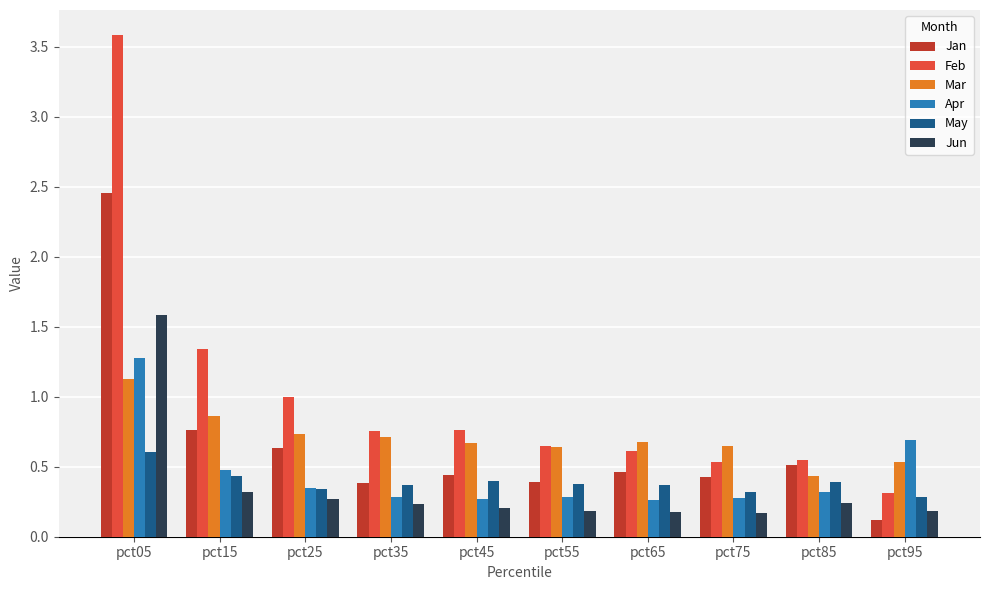

What is the difference between the maximum and minimum values in the Apr series?

1.0